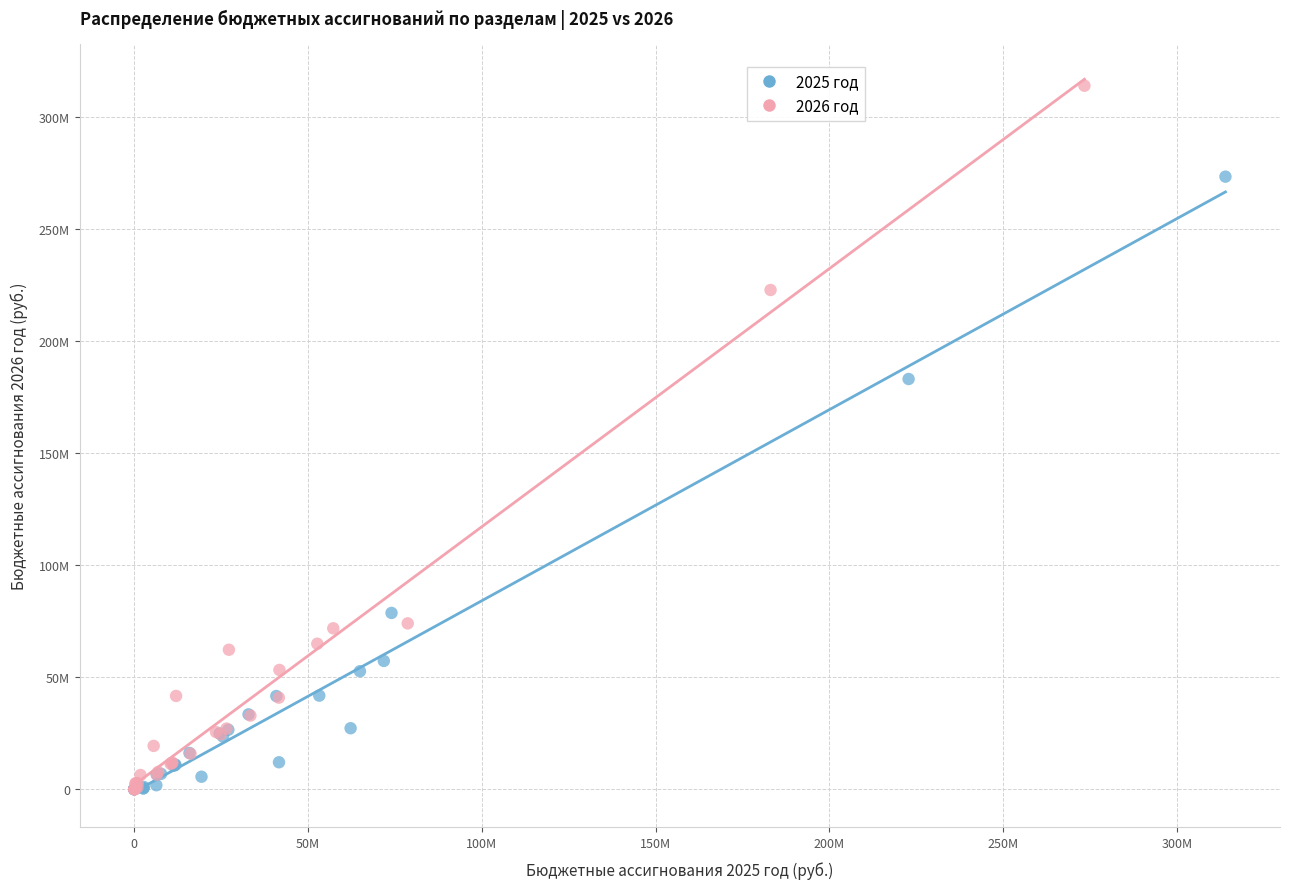

What are all the series names shown in the legend?

2025 год, 2026 год